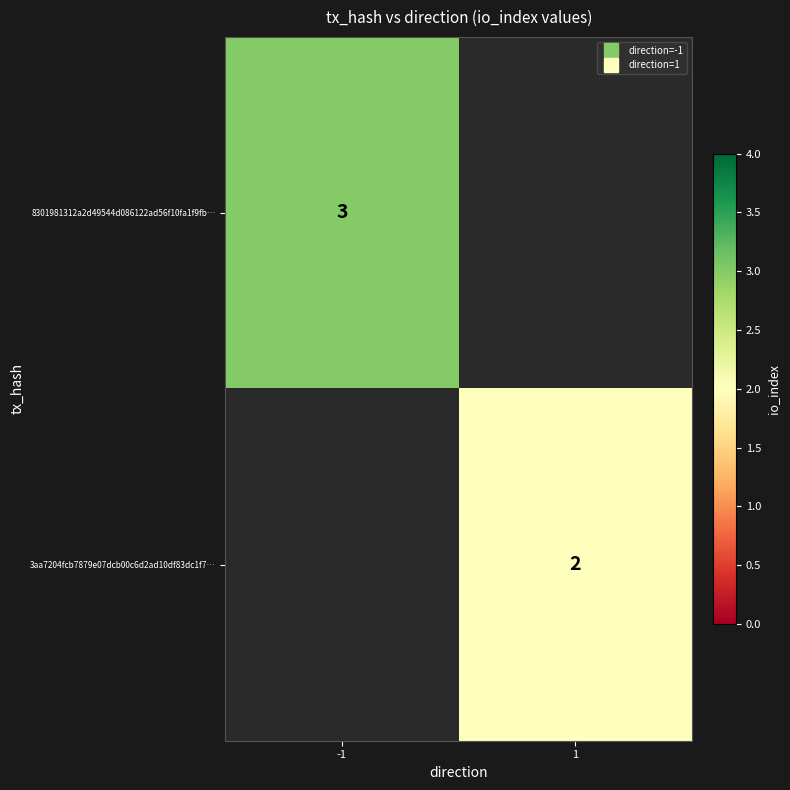

Where is 8301981312a2d49544d086122ad56f10fa1f9fb… nearest to the value 3?

-1